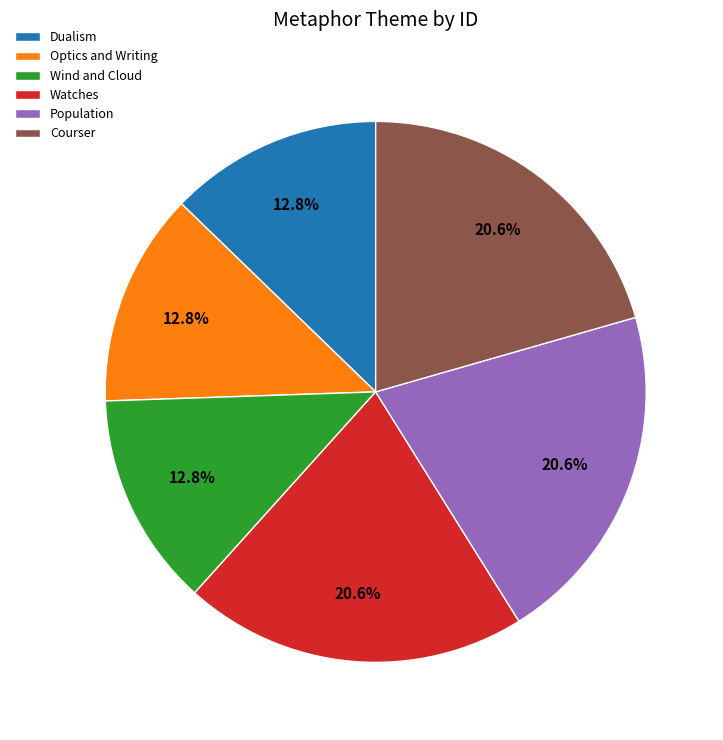

To the nearest percent, what is the difference between the Watches and Dualism slice percentages?

8%